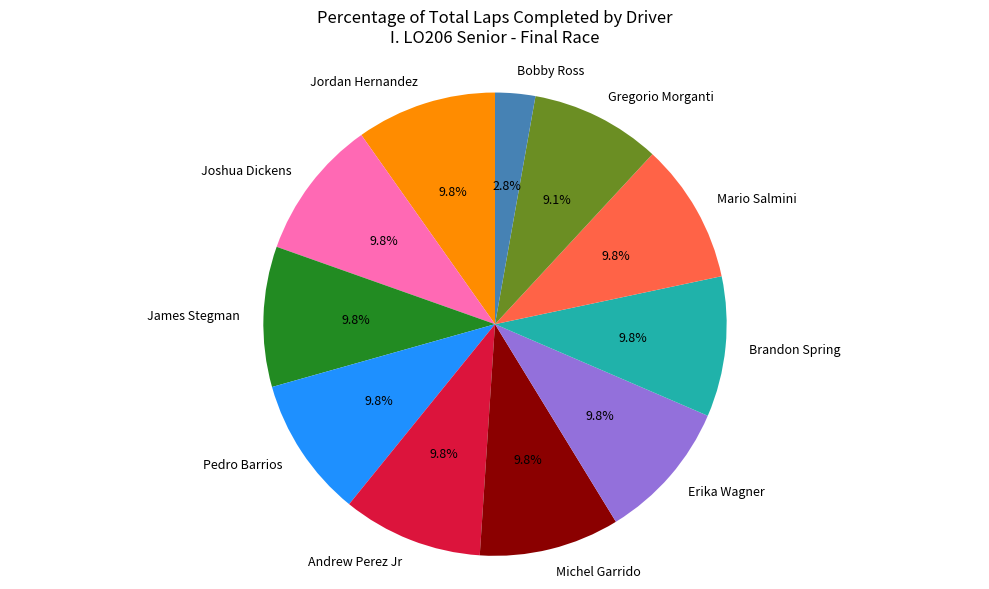

Is it true that Mario Salmini is 10% of the pie?

True